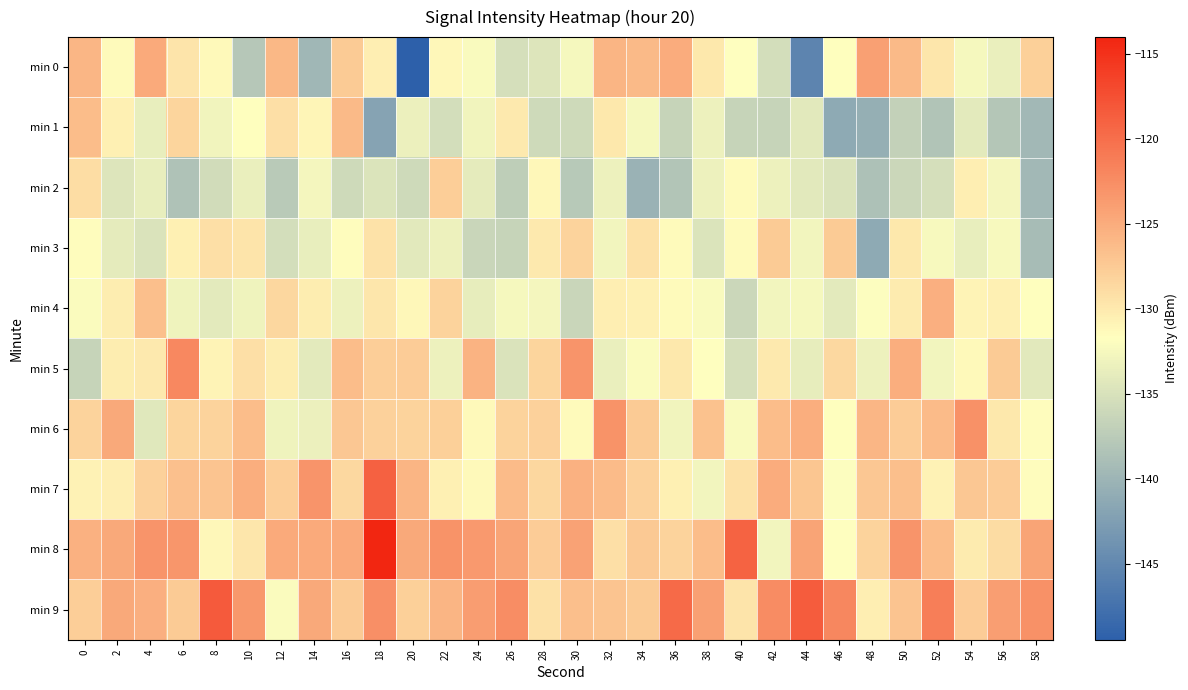

Reading left to right, what are all the values shown in this chart?

min 0: 0=-125.8	2=-131.3	4=-124.9	6=-129.5	8=-131.2	10=-137.9	12=-126.0	14=-139.7	16=-127.5	18=-130.4	20=-149.4	22=-131.1	24=-132.2	26=-135.3	28=-134.6	30=-132.5	32=-125.8	34=-126.1	36=-125.0	38=-129.8	40=-131.8	42=-135.4	44=-145.3	46=-131.7	48=-124.1	50=-126.1	52=-129.7	54=-132.5	56=-133.4	58=-127.9
min 1: 0=-126.4	2=-130.5	4=-133.6	6=-128.3	8=-132.9	10=-131.6	12=-129.2	14=-131.0	16=-126.1	18=-141.9	20=-133.4	22=-135.4	24=-132.9	26=-130.0	28=-135.8	30=-135.8	32=-129.8	34=-132.5	36=-136.5	38=-133.2	40=-136.5	42=-136.5	44=-134.2	46=-141.2	48=-140.6	50=-136.8	52=-138.3	54=-134.0	56=-138.0	58=-139.6
min 2: 0=-129.0	2=-134.5	4=-133.6	6=-138.4	8=-135.6	10=-133.4	12=-137.5	14=-132.6	16=-135.7	18=-134.7	20=-135.8	22=-127.7	24=-133.8	26=-137.2	28=-131.1	30=-137.8	32=-133.1	34=-140.2	36=-138.1	38=-133.1	40=-131.4	42=-133.2	44=-134.2	46=-134.8	48=-138.6	50=-136.1	52=-135.3	54=-130.3	56=-132.7	58=-139.5
min 3: 0=-131.5	2=-133.8	4=-134.8	6=-130.6	8=-129.2	10=-129.5	12=-135.3	14=-133.6	16=-131.5	18=-129.4	20=-134.2	22=-133.2	24=-136.2	26=-136.5	28=-129.9	30=-128.2	32=-132.8	34=-129.3	36=-131.4	38=-134.7	40=-131.4	42=-127.6	44=-132.7	46=-127.5	48=-141.1	50=-129.9	52=-132.3	54=-133.6	56=-132.3	58=-139.1
min 4: 0=-132.1	2=-130.2	4=-126.6	6=-133.1	8=-134.0	10=-133.0	12=-128.4	14=-130.3	16=-133.1	18=-129.7	20=-131.1	22=-128.2	24=-133.7	26=-132.5	28=-132.7	30=-136.2	32=-130.4	34=-130.5	36=-131.4	38=-132.2	40=-136.0	42=-132.8	44=-132.5	46=-134.0	48=-131.9	50=-130.1	52=-125.2	54=-130.8	56=-130.5	58=-131.6
min 5: 0=-136.5	2=-130.3	4=-130.0	6=-122.1	8=-130.8	10=-129.2	12=-130.3	14=-134.0	16=-126.5	18=-127.7	20=-127.6	22=-133.2	24=-125.6	26=-134.8	28=-128.3	30=-123.0	32=-133.4	34=-132.0	36=-129.9	38=-131.8	40=-135.3	42=-130.0	44=-133.7	46=-128.6	48=-133.2	50=-125.1	52=-132.7	54=-131.2	56=-127.5	58=-134.2
min 6: 0=-128.2	2=-124.7	4=-134.2	6=-128.4	8=-128.1	10=-126.4	12=-133.0	14=-133.3	16=-127.3	18=-128.0	20=-128.2	22=-127.9	24=-131.2	26=-128.2	28=-128.0	30=-131.3	32=-122.9	34=-127.4	36=-132.9	38=-126.8	40=-132.2	42=-126.4	44=-125.2	46=-131.7	48=-125.8	50=-127.6	52=-126.3	54=-122.8	56=-129.8	58=-131.4
min 7: 0=-130.7	2=-130.5	4=-128.0	6=-126.7	8=-126.9	10=-125.1	12=-127.7	14=-123.0	16=-128.6	18=-118.9	20=-125.7	22=-130.6	24=-131.3	26=-126.2	28=-128.5	30=-125.5	32=-126.2	34=-128.0	36=-130.6	38=-132.7	40=-129.2	42=-125.0	44=-127.1	46=-131.9	48=-127.2	50=-126.5	52=-130.7	54=-127.3	56=-127.6	58=-131.5
min 8: 0=-125.4	2=-124.8	4=-123.0	6=-123.1	8=-131.1	10=-129.6	12=-124.9	14=-124.9	16=-124.9	18=-114.0	20=-124.7	22=-122.9	24=-123.5	26=-124.5	28=-127.6	30=-124.1	32=-129.1	34=-127.4	36=-128.2	38=-126.3	40=-119.0	42=-132.7	44=-124.3	46=-131.9	48=-128.1	50=-123.0	52=-126.4	54=-130.1	56=-128.9	58=-124.4
min 9: 0=-127.8	2=-124.7	4=-125.2	6=-127.5	8=-118.4	10=-123.3	12=-132.0	14=-124.8	16=-127.5	18=-122.6	20=-128.0	22=-125.8	24=-123.7	26=-122.6	28=-129.3	30=-126.5	32=-126.9	34=-127.5	36=-119.6	38=-124.1	40=-129.5	42=-122.4	44=-118.5	46=-122.0	48=-130.3	50=-127.0	52=-121.2	54=-127.7	56=-123.9	58=-122.9